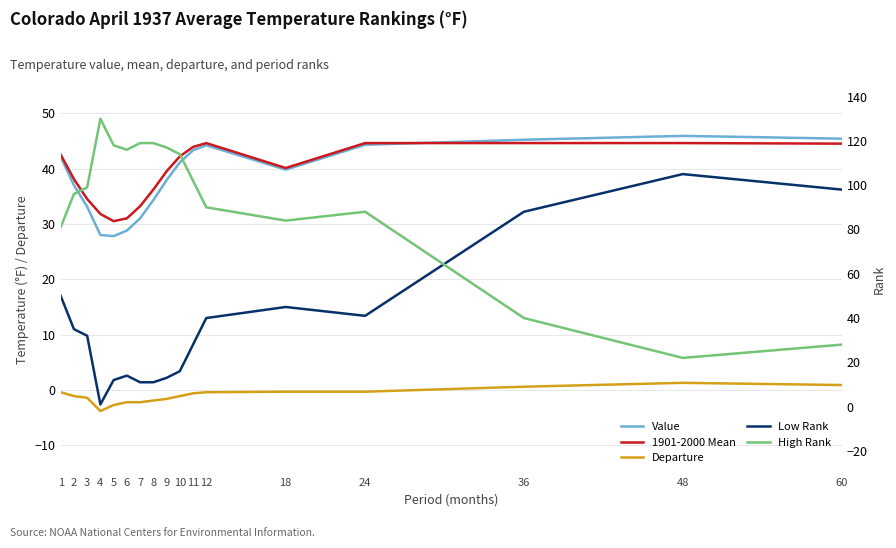

What is the sum of all Low Rank values?

640.0